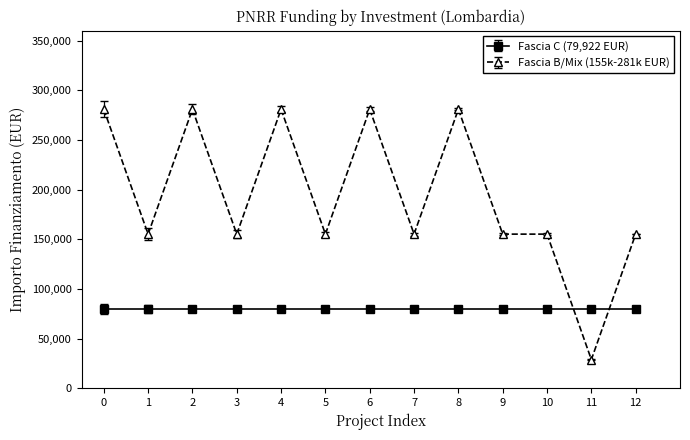

What is the smallest value displayed?

28902